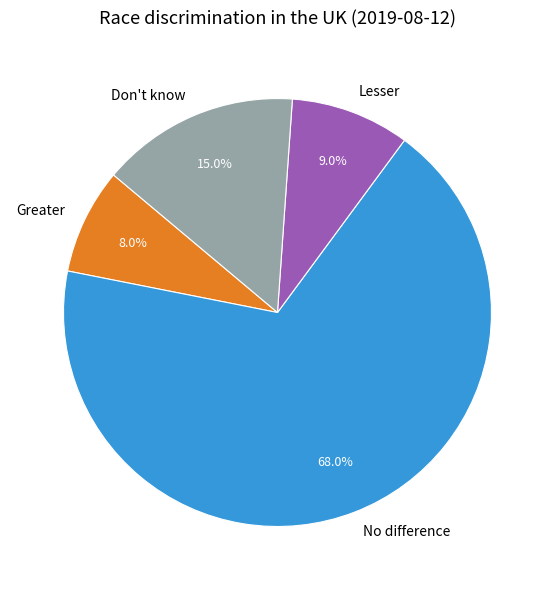

What is the largest slice in the pie chart?

No difference